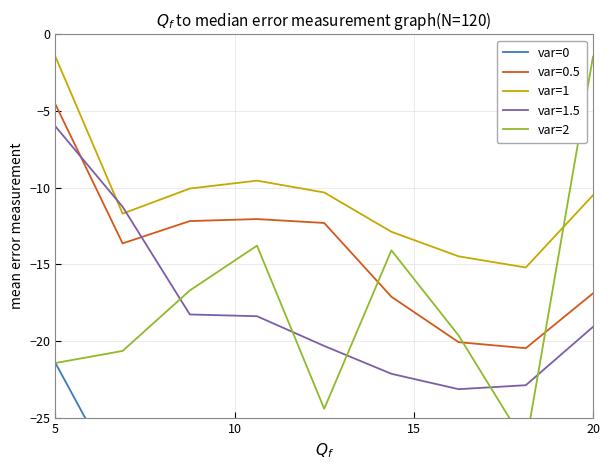

Which category has the highest value in the var=1.5 series?

5